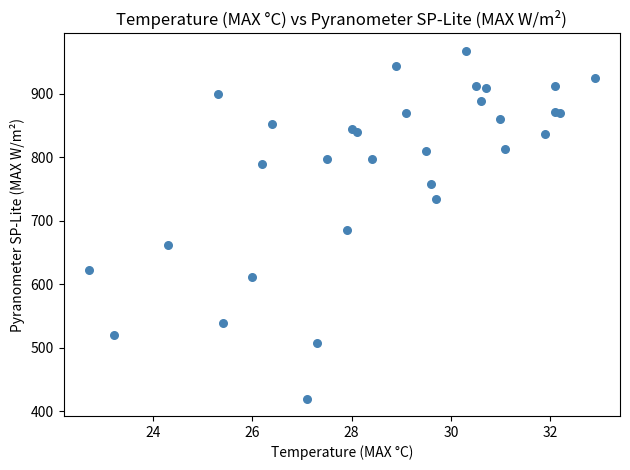

What Y value in the scatter plot is closest to 693?

685.3